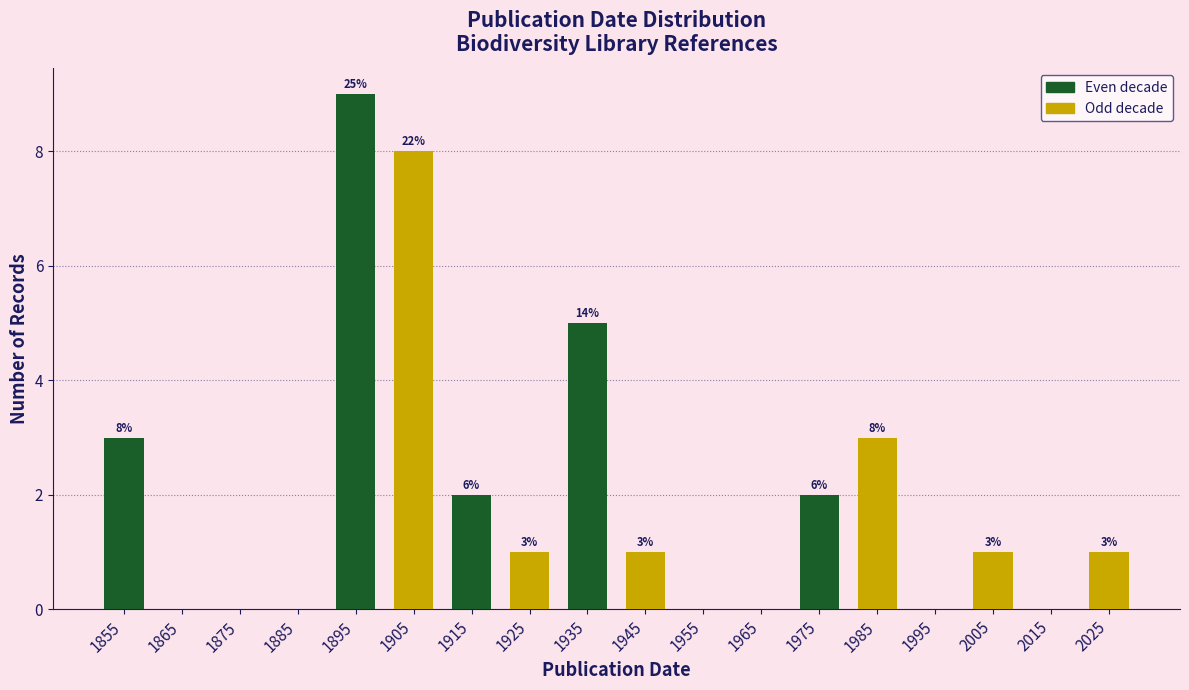

Over which range of the x-axis is the bar tallest?

1890 to 1900